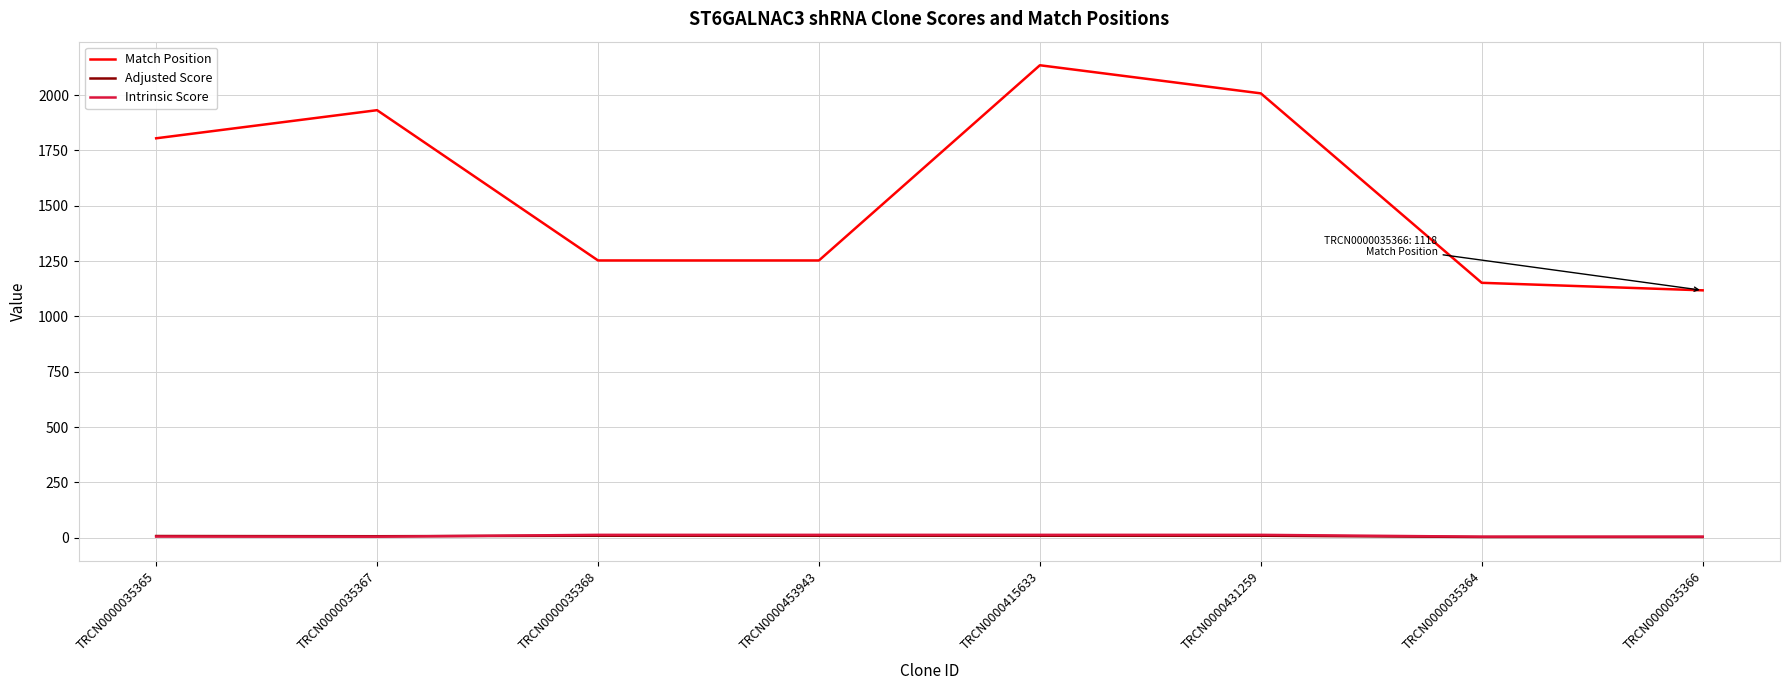

What is the average value of the Match Position series?

1582.0